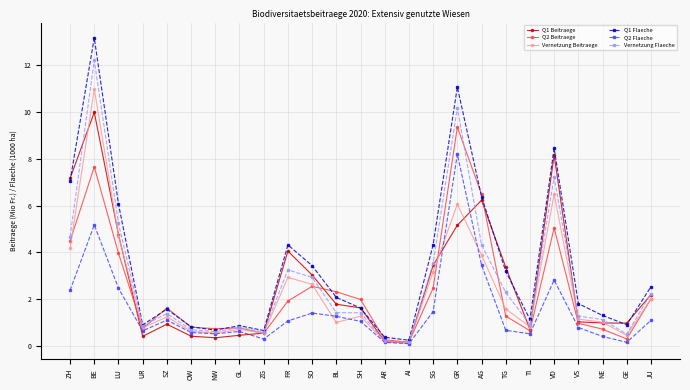

What is the difference between the highest and lowest values at ZG?

0.4